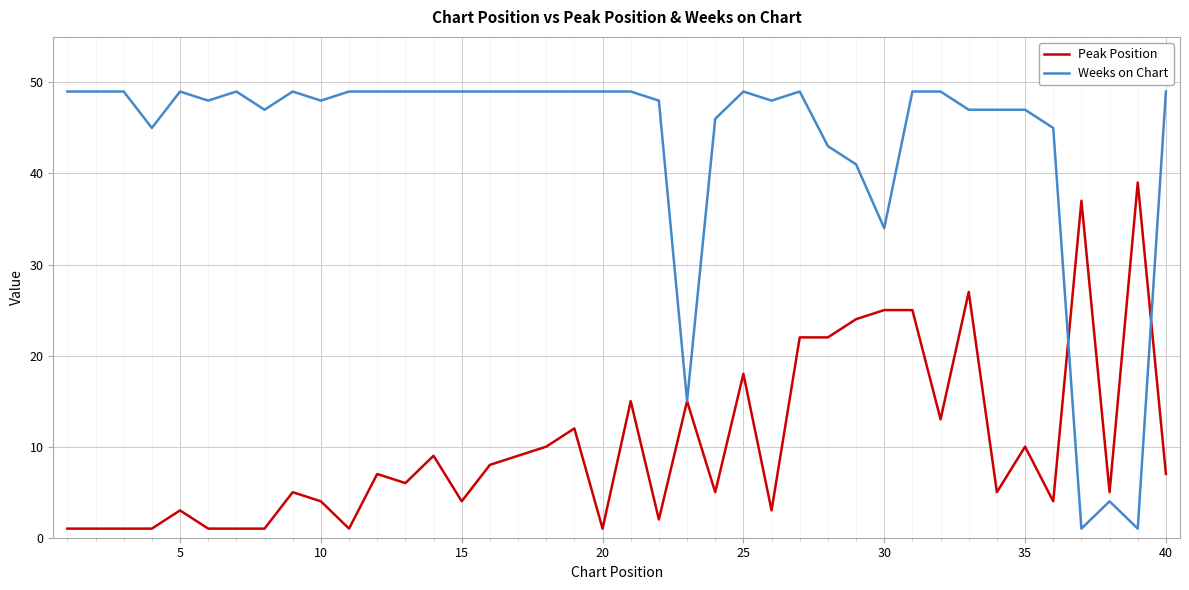

Rank the series by their average value, from lowest to highest.

Peak Position, Weeks on Chart